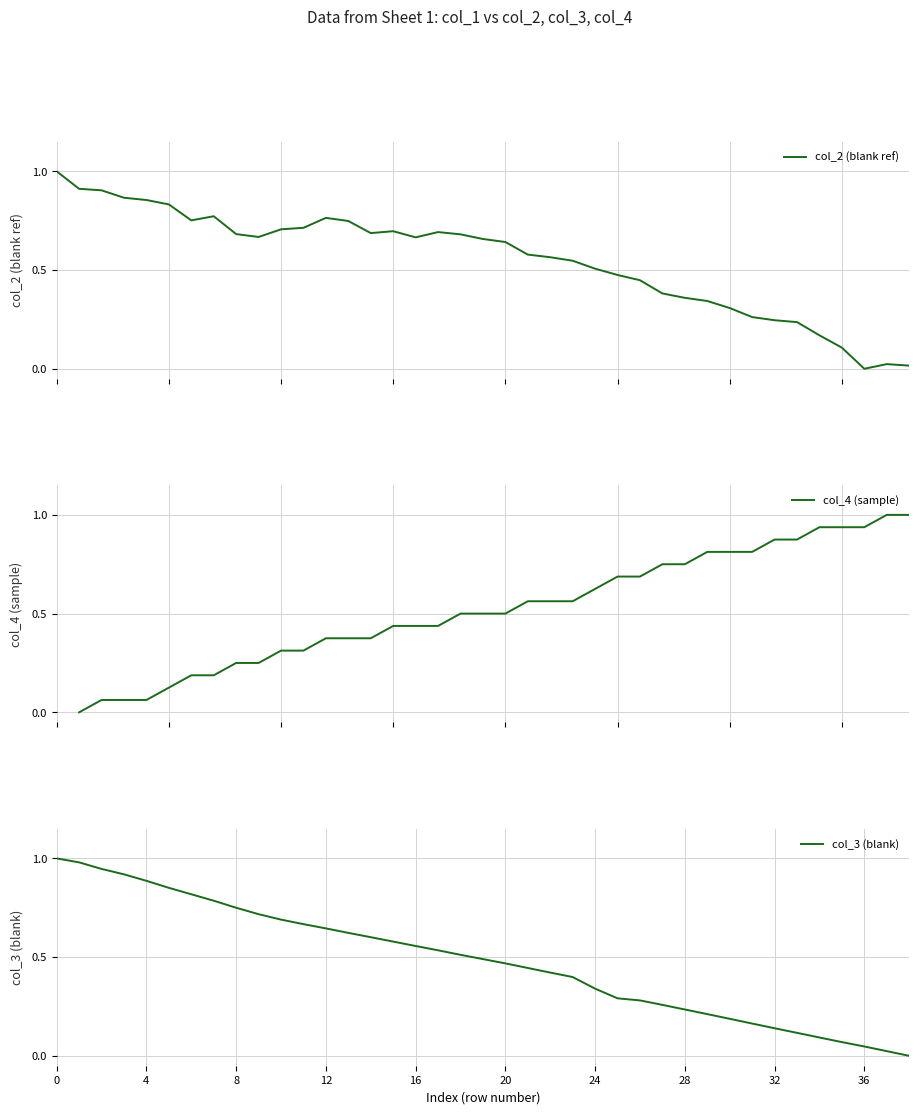

What is the spread (max minus min) of values at 21?

0.1